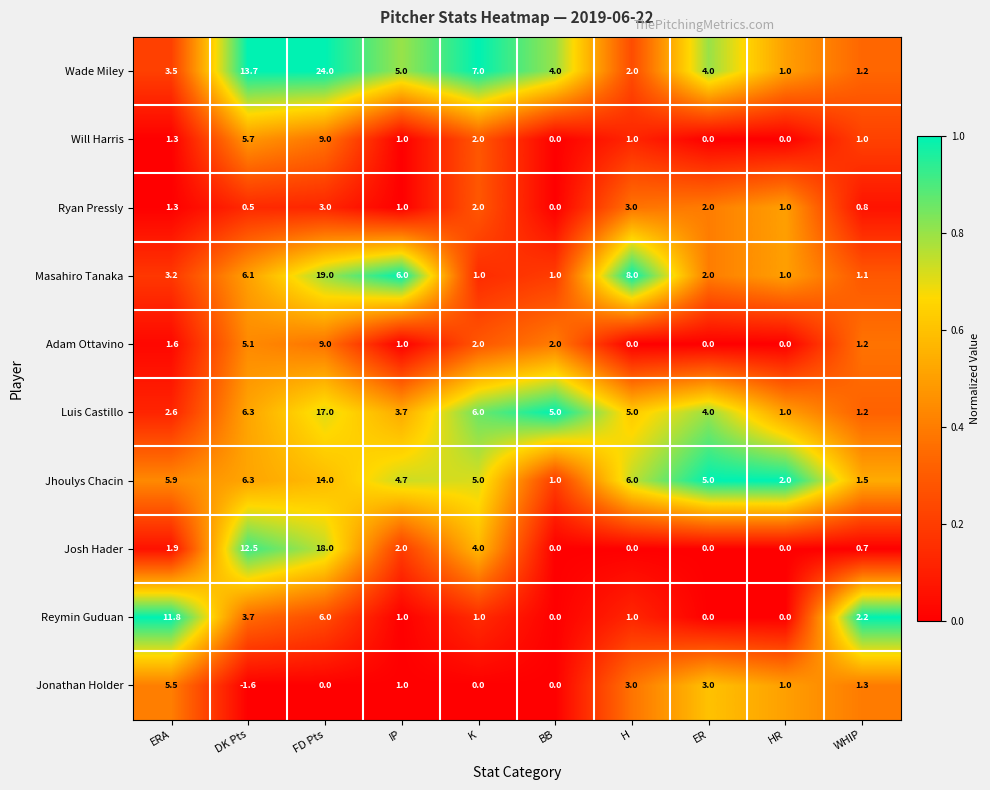

Which series has the widest spread of values?

Wade Miley